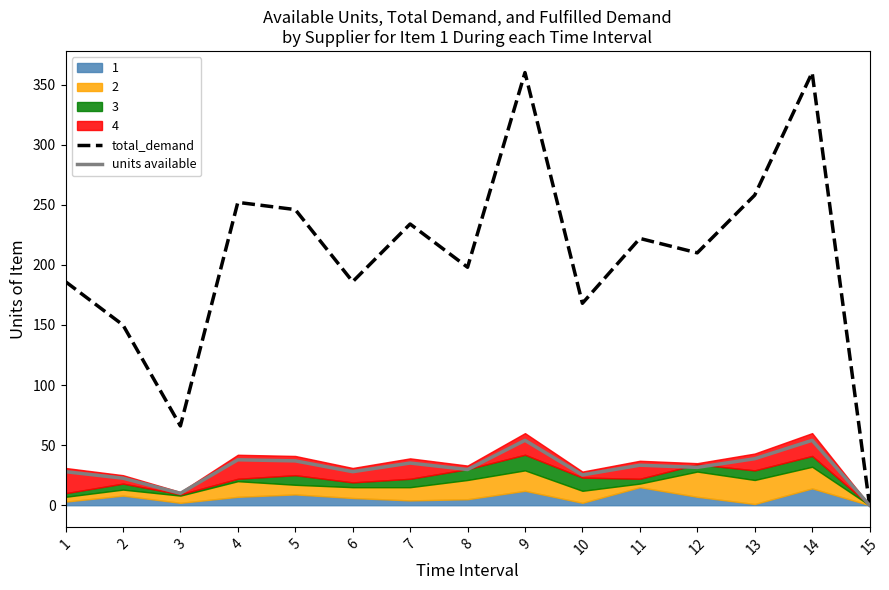

True or false: total_demand and units available cross at least once.

False